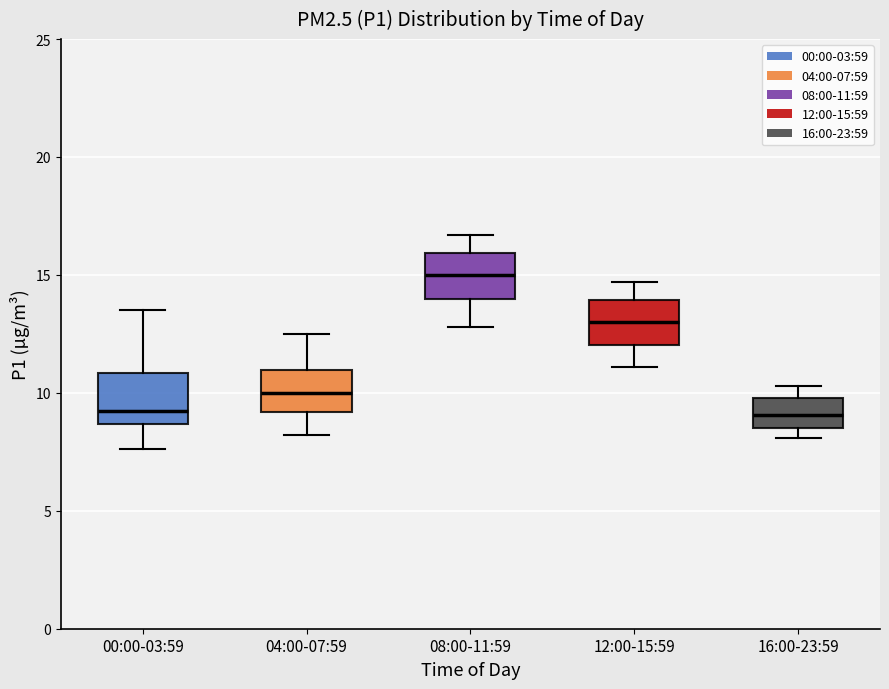

Reading left to right, transcribe this box plot: for each box, give where its median line is, the range the box spans, and where its two whiskers end, as read against the y-axis. The values are not printed on the chart, so give them approximately, as read against the axis.

00:00-03:59: median 9.5, box 8.5 to 11.0, whiskers 7.5 to 13.5
04:00-07:59: median 10.0, box 9.0 to 11.0, whiskers 8.0 to 12.5
08:00-11:59: median 15.0, box 14.0 to 16.0, whiskers 13.0 to 16.5
12:00-15:59: median 13.0, box 12.0 to 14.0, whiskers 11.0 to 14.5
16:00-23:59: median 9.0, box 8.5 to 10.0, whiskers 8.0 to 10.5